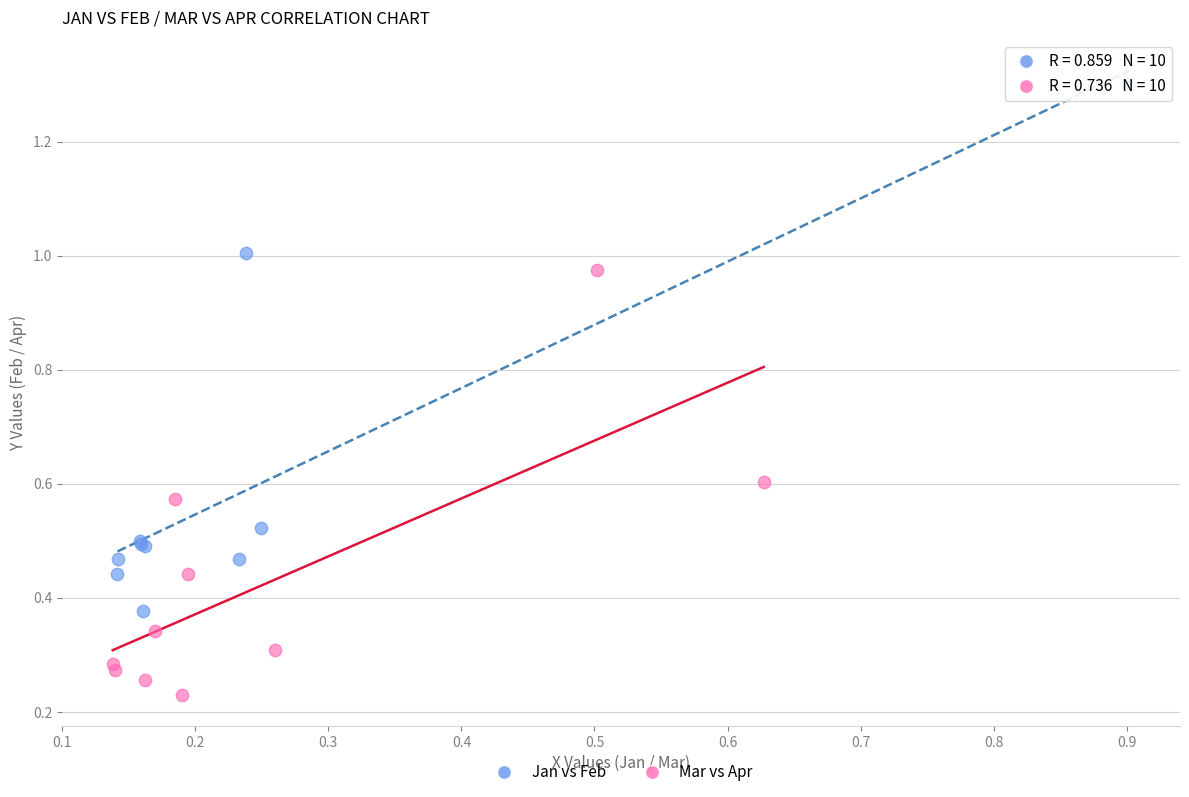

What are all the series names shown in the legend?

Jan vs Feb, Mar vs Apr